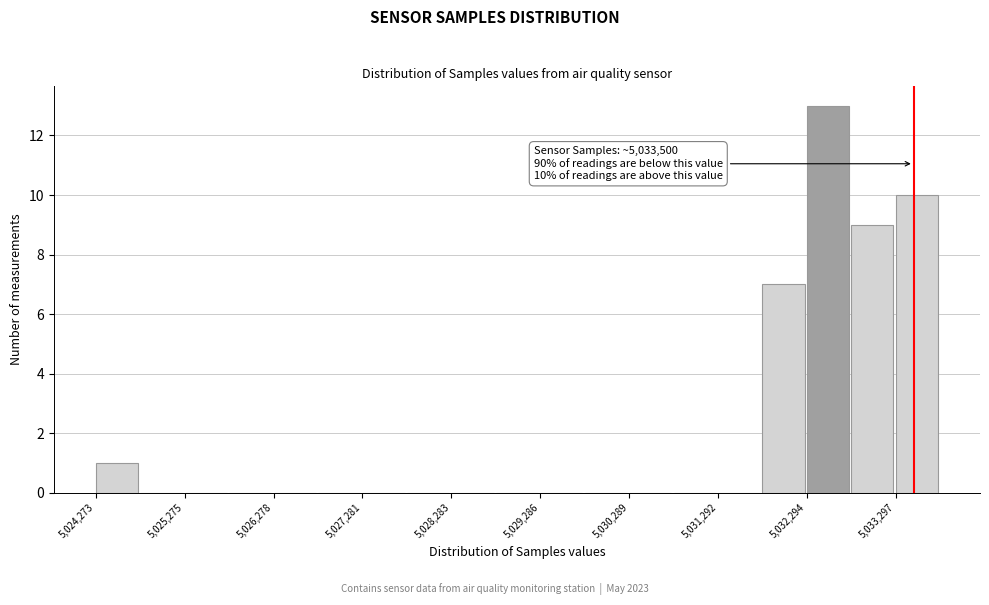

Read against the x-axis, roughly where is the centre of the tallest bar?

5032600